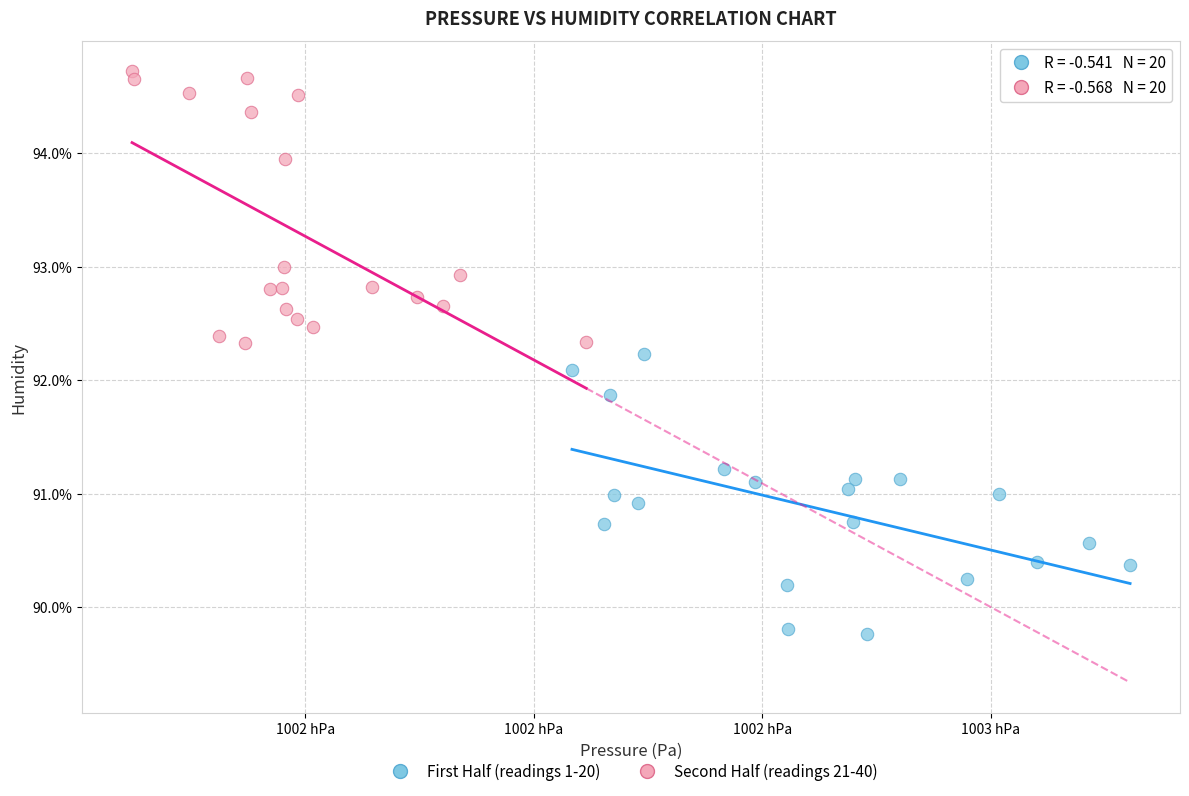

Which series contains the highest Y value?

Second Half (readings 21-40)